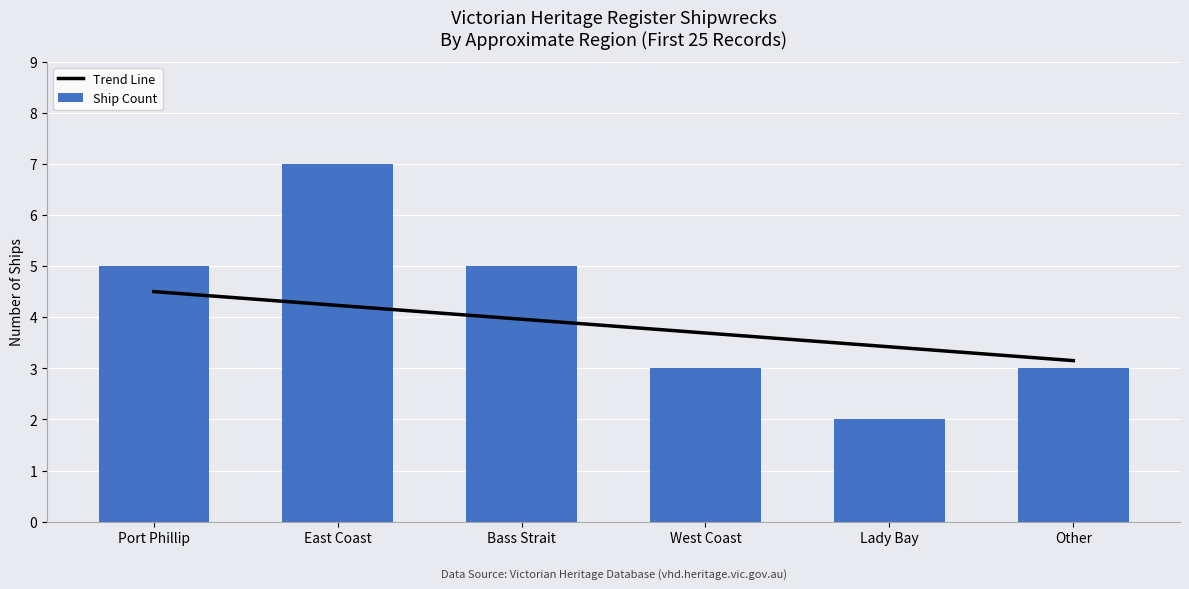

The Trend Line series shows 1.6 at Bass Strait. True or false?

False